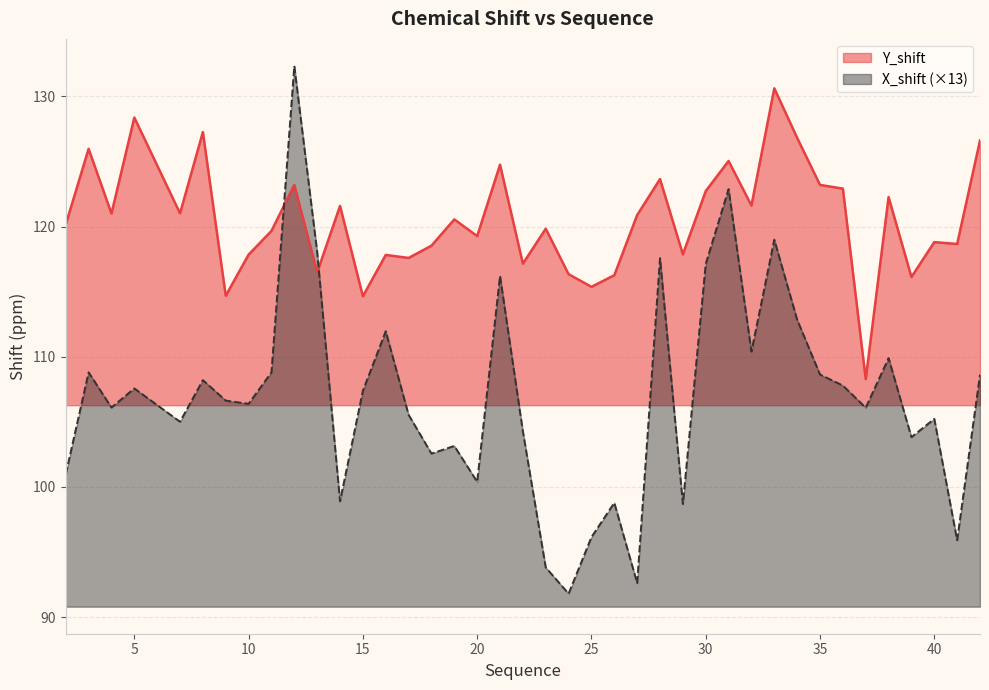

How many intersections are there between X_shift and Y_shift?

2